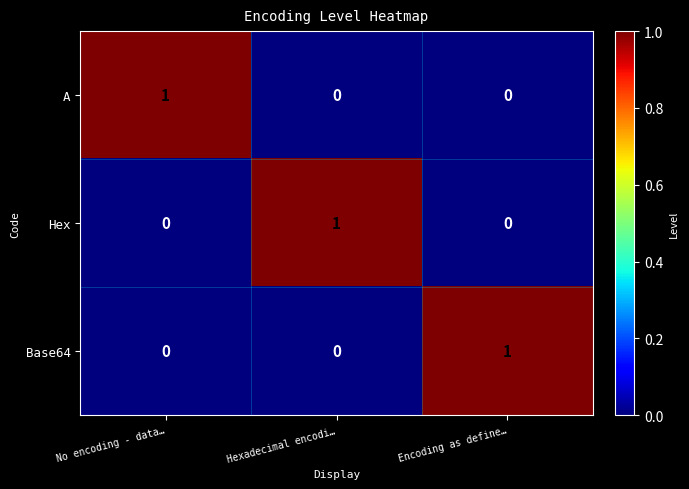

Reading left to right, what are all the values shown in this chart?

A: 1	0	0
Hex: 0	1	0
Base64: 0	0	1